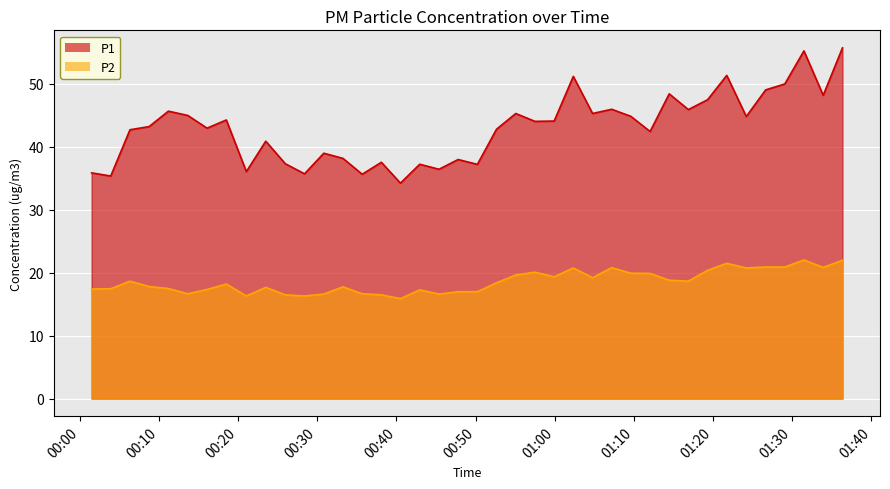

List the series in order of their peak value, lowest first.

P2, P1